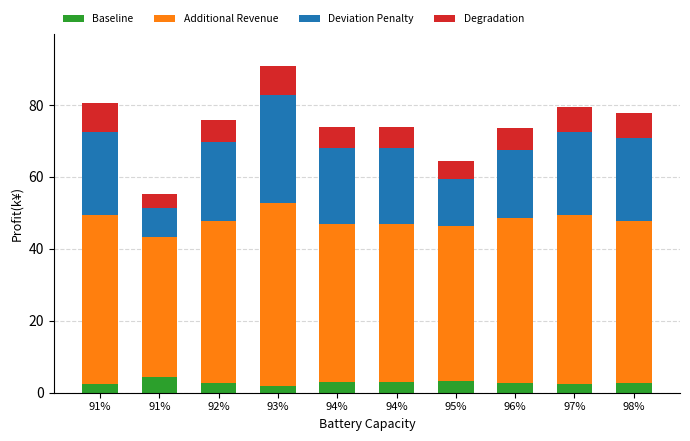

At which category is the sum across all series the highest?

93%